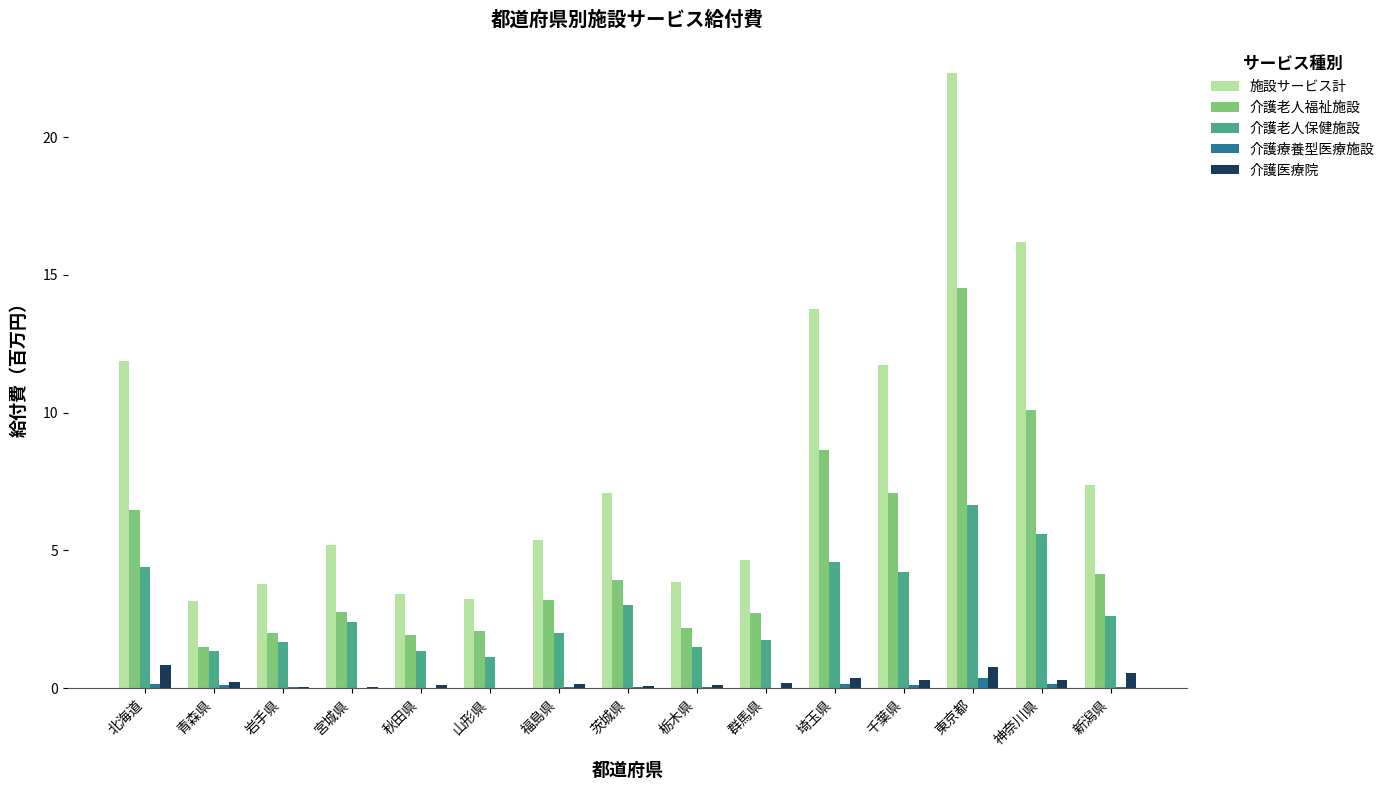

What is the sum of all 施設サービス計 values?

123.1